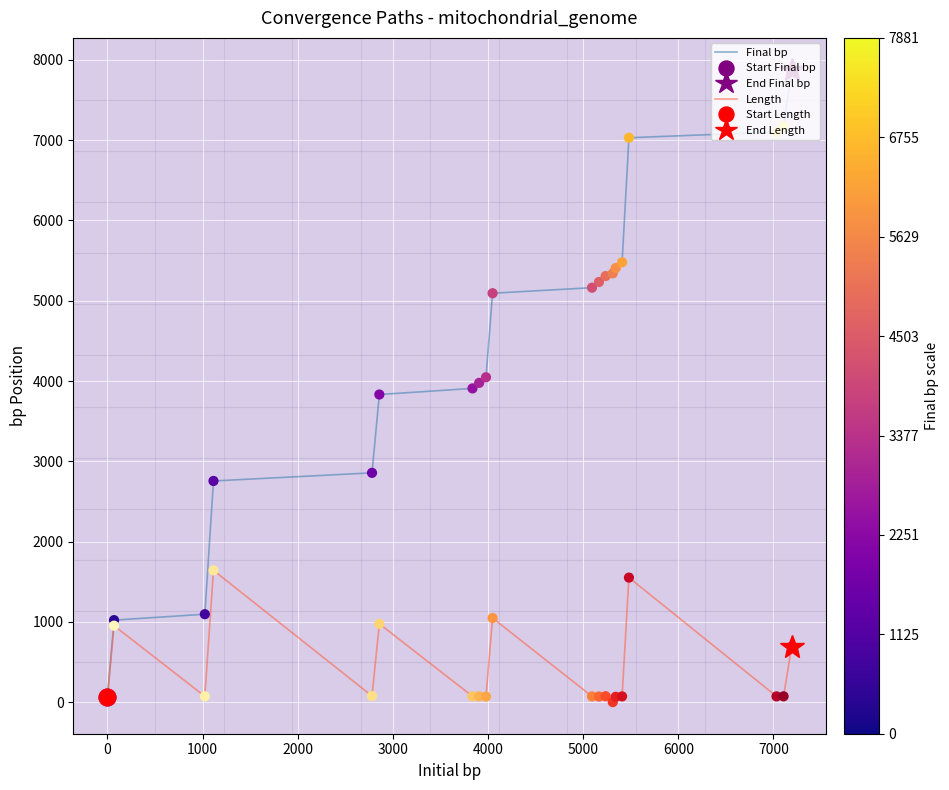

Which series has the largest total across all categories?

Final bp